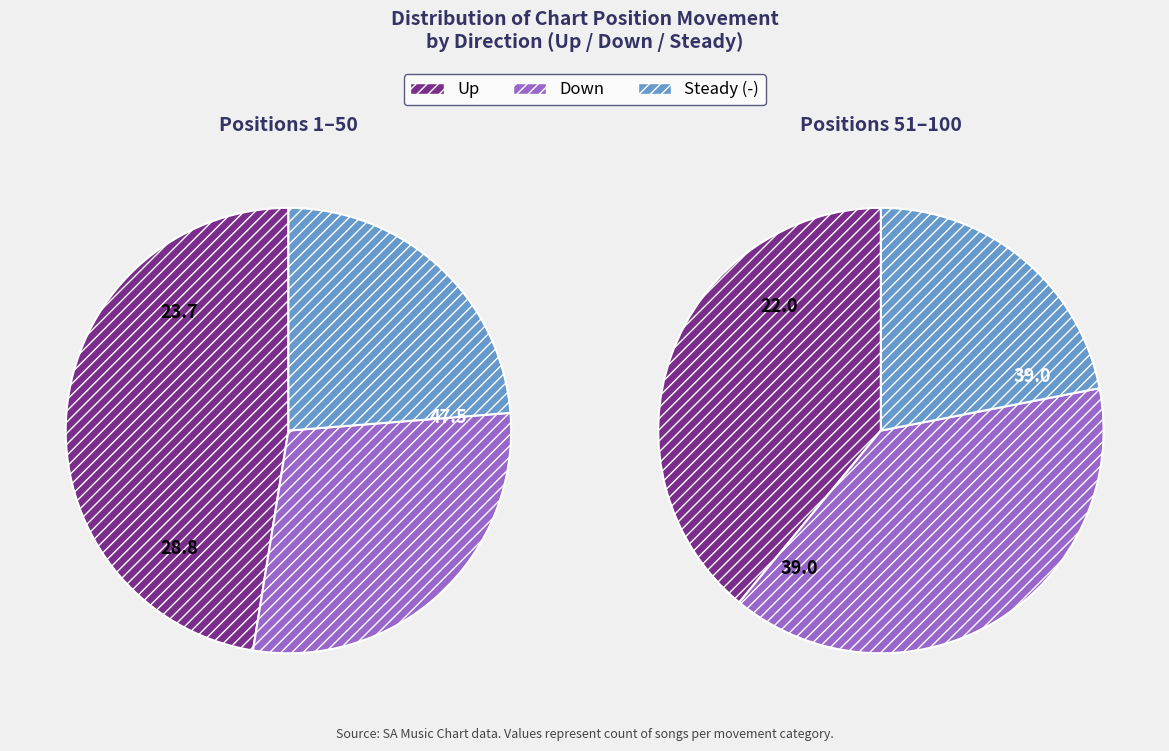

Does up represent more than half of the total?

No